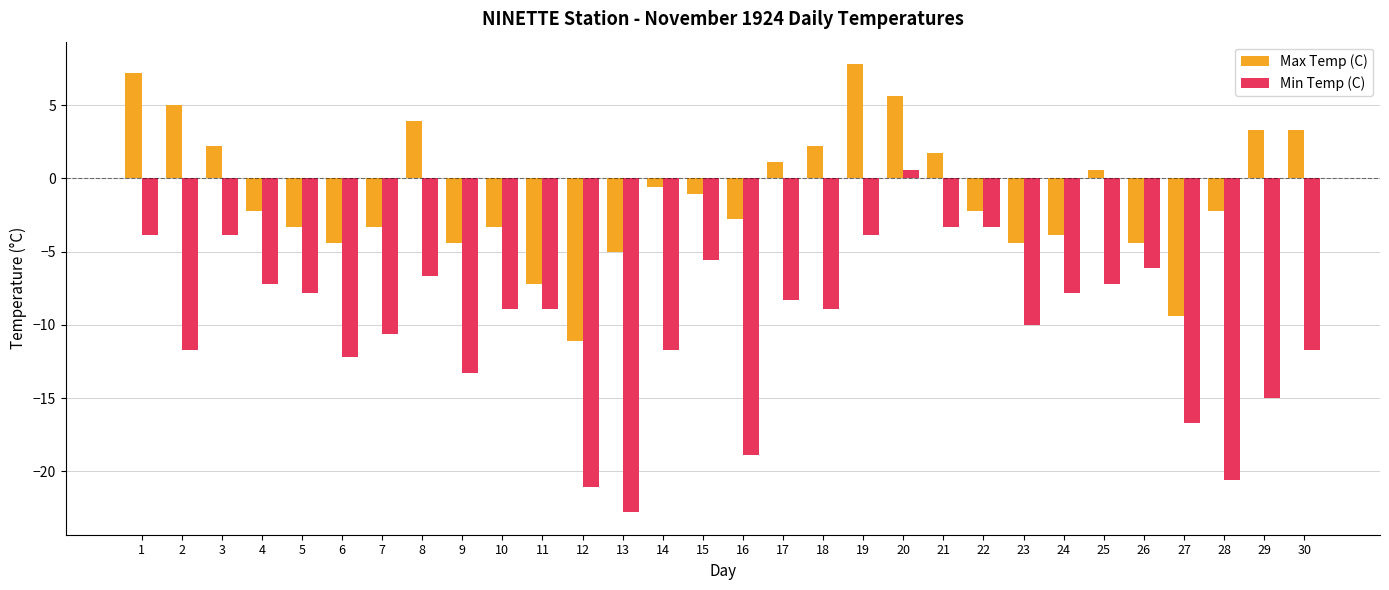

Which series has the largest total across all categories?

Max Temp (C)